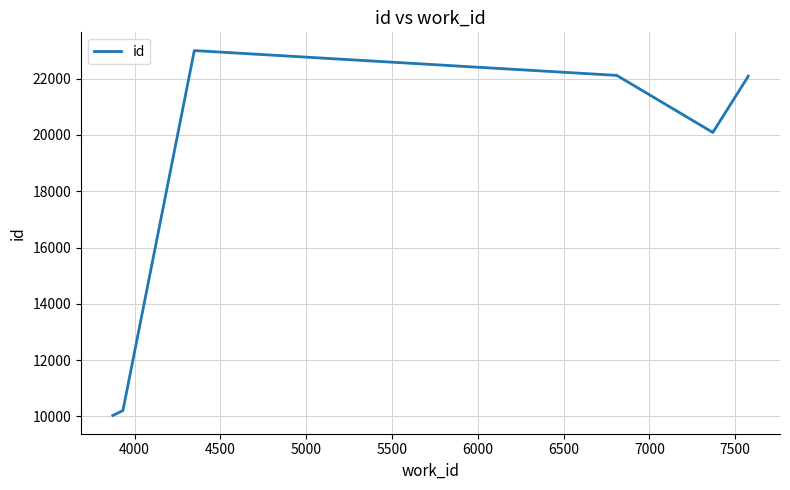

Does the chart have visible grid lines?

Yes